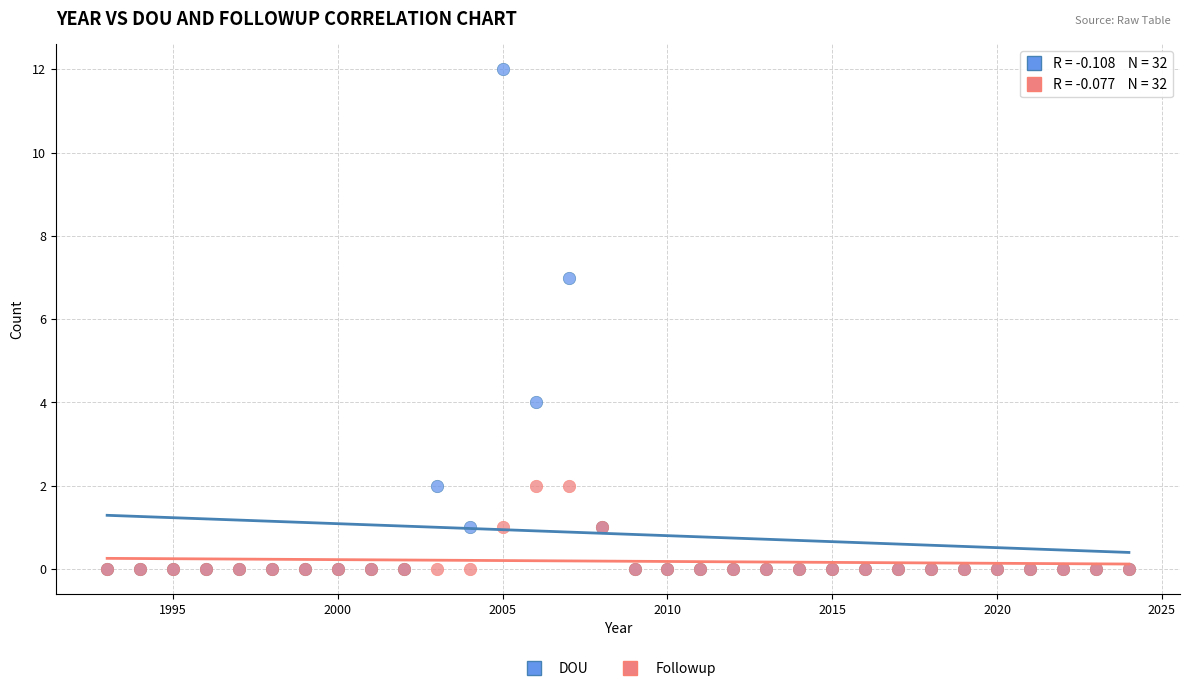

Across all series, what Y value is closest to 6?

7